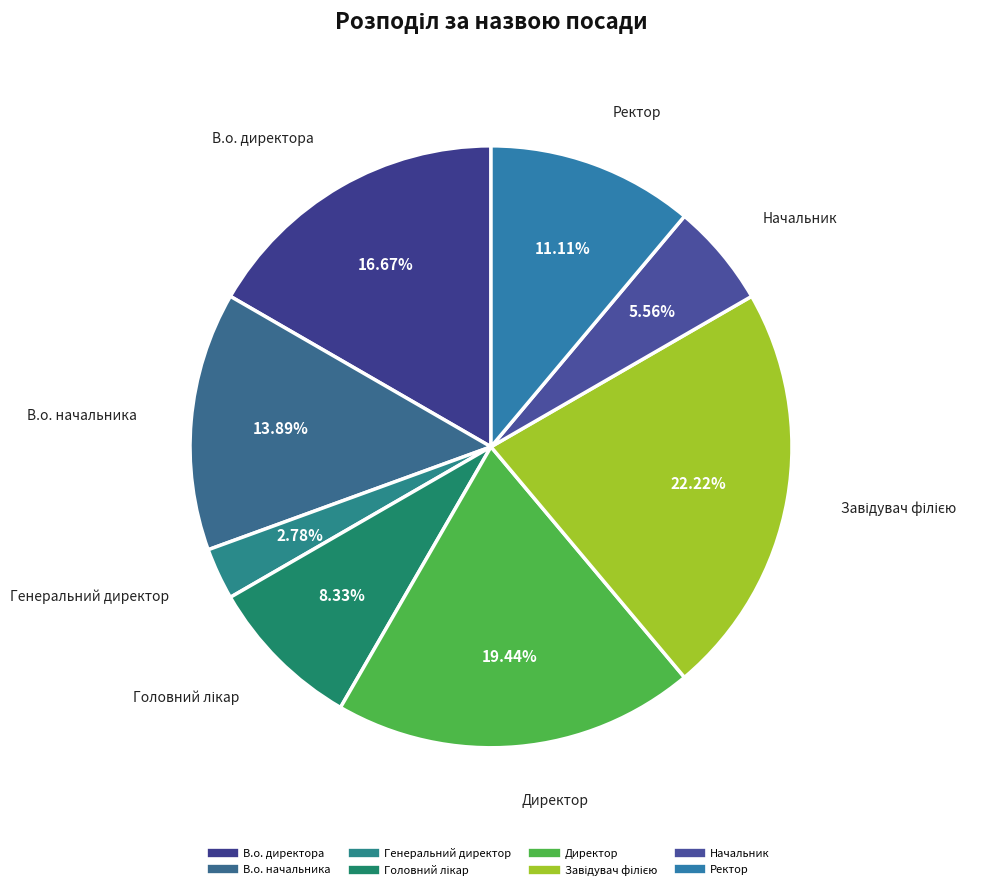

Does Начальник represent more than half of the total?

No